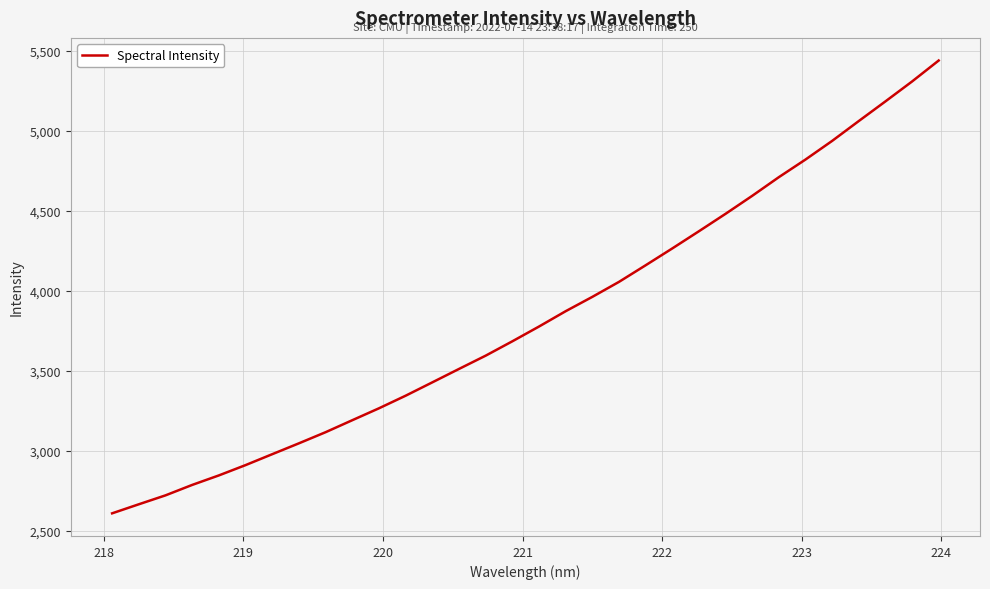

What is the smallest value displayed?

2609.9